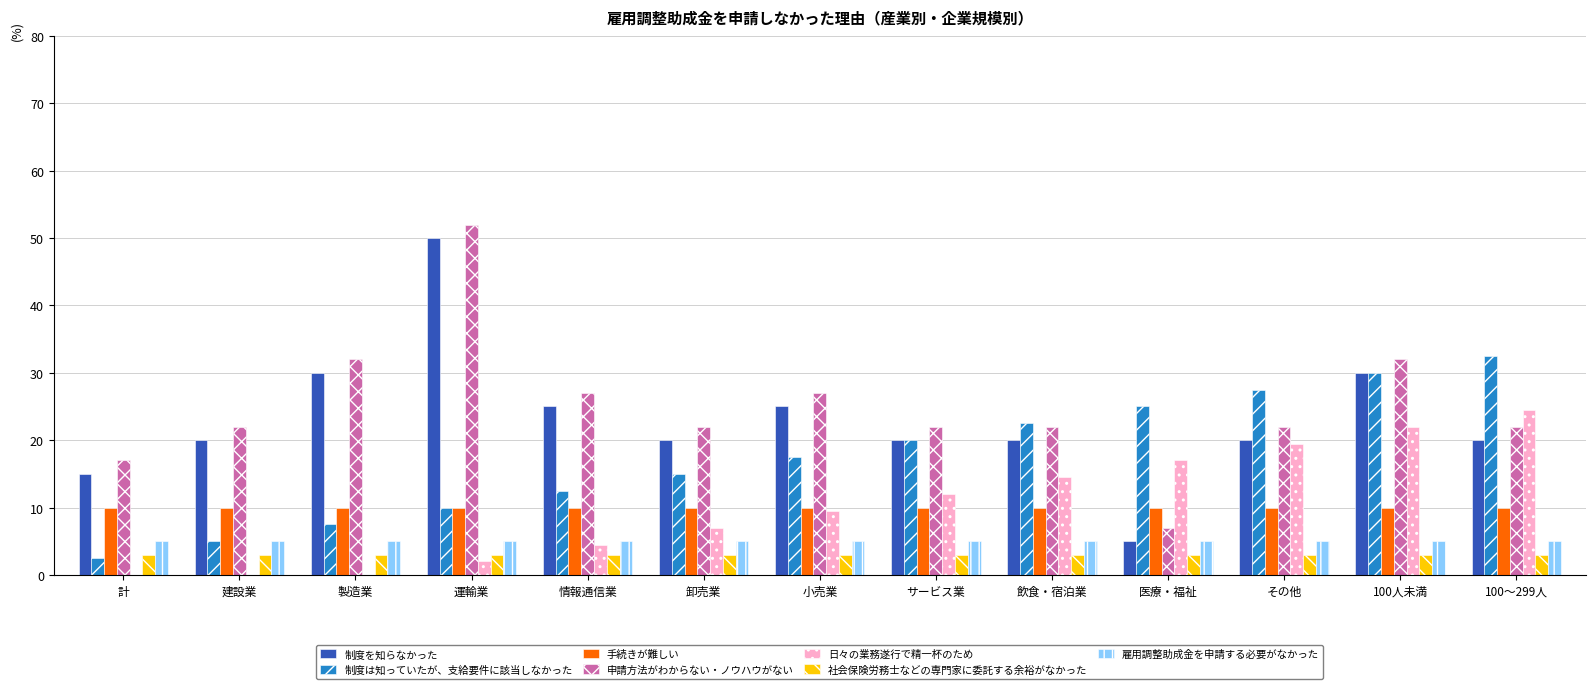

Is the value of 社会保険労務士などの専門家に委託する余裕がなかった at 医療・福祉 greater than the value of 雇用調整助成金を申請する必要がなかった at 建設業?

No